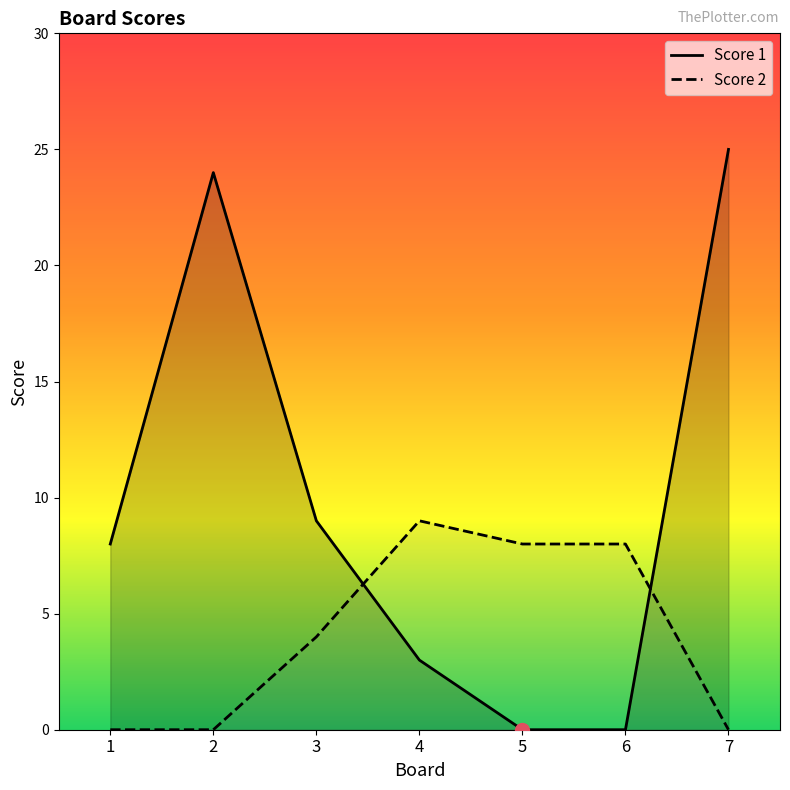

True or false: Score 2 has a value of 0 at 1.

True